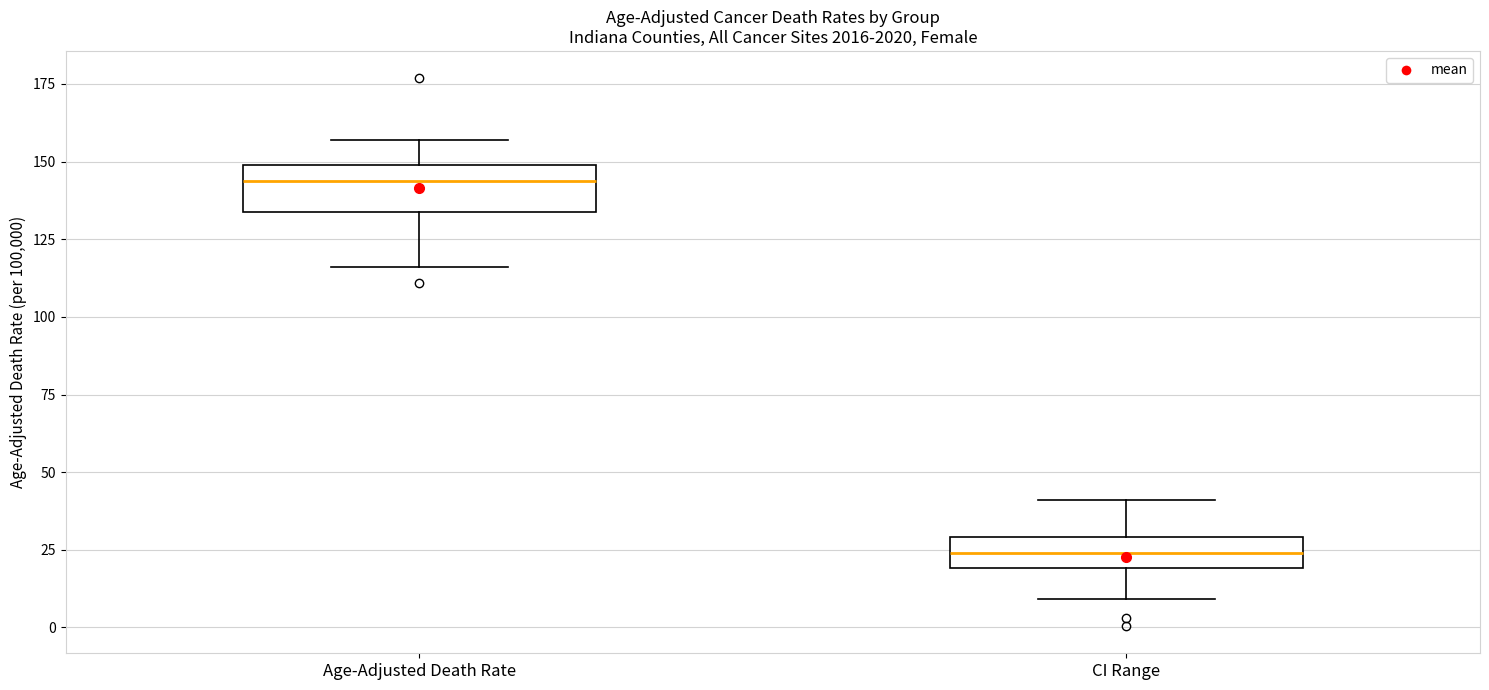

Which box has the highest median line?

Age-Adjusted Death Rate